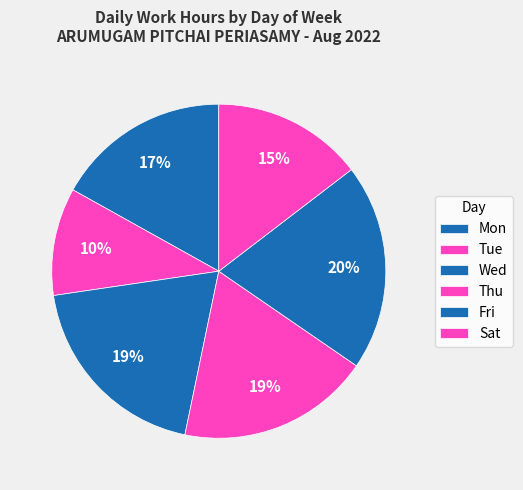

How many slices are in this pie chart?

6